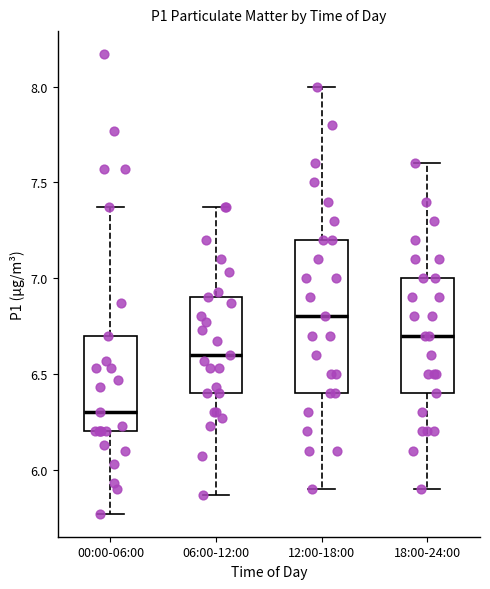

Which box's median line is the highest?

12:00-18:00